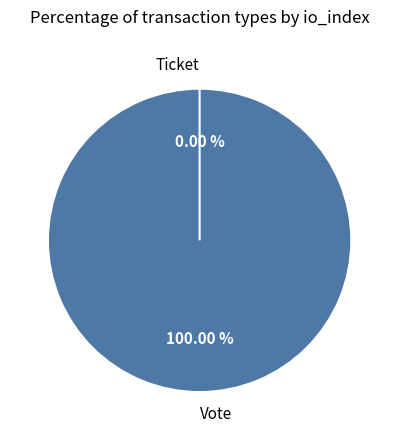

Does Ticket represent more than half of the total?

No